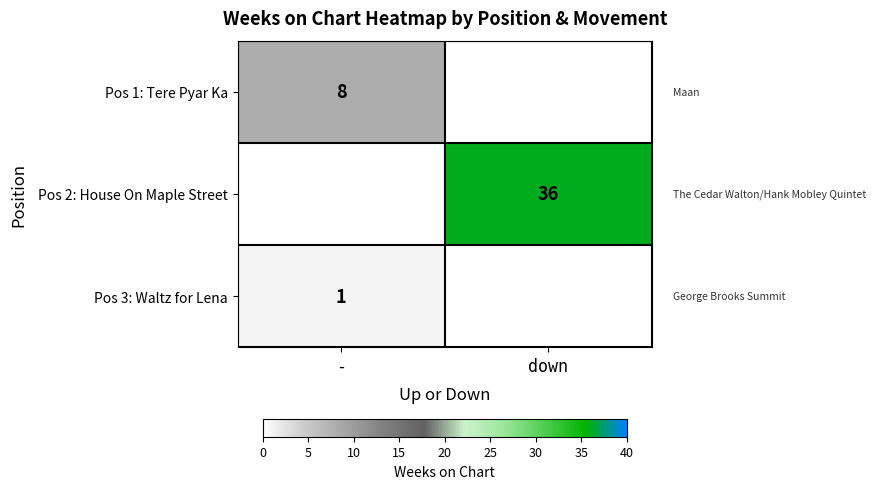

True or false: Pos 1: Tere Pyar Ka has a value of 12 at -.

False